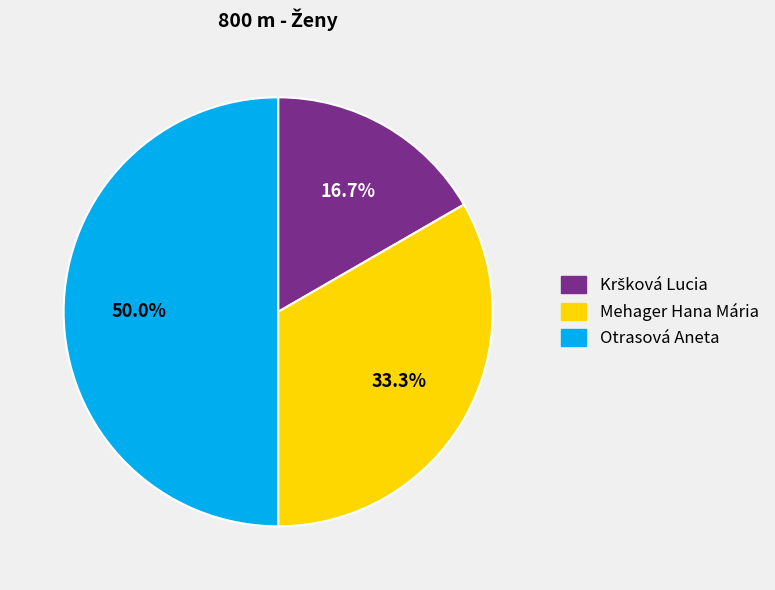

Is Mehager Hana Mária the majority of the pie?

No